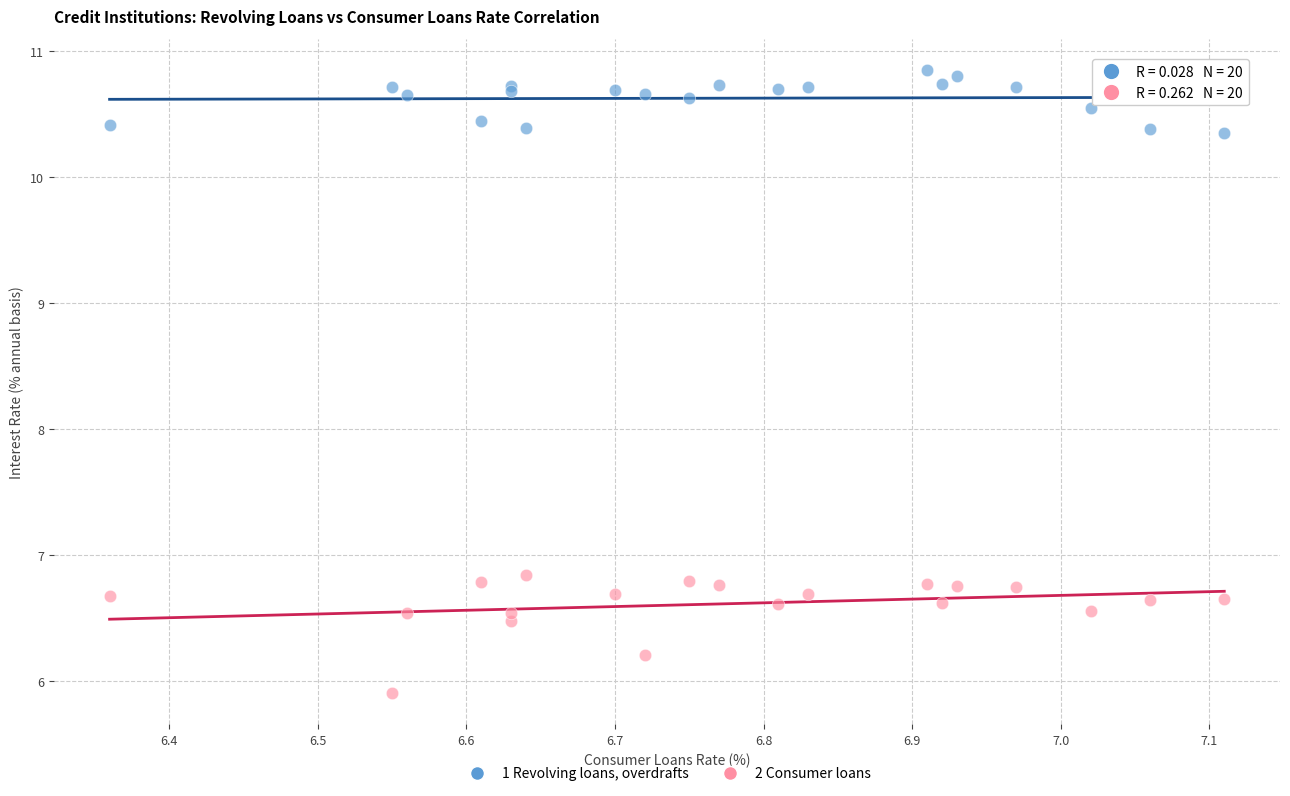

Which series has the widest spread of Y values?

2 Consumer loans